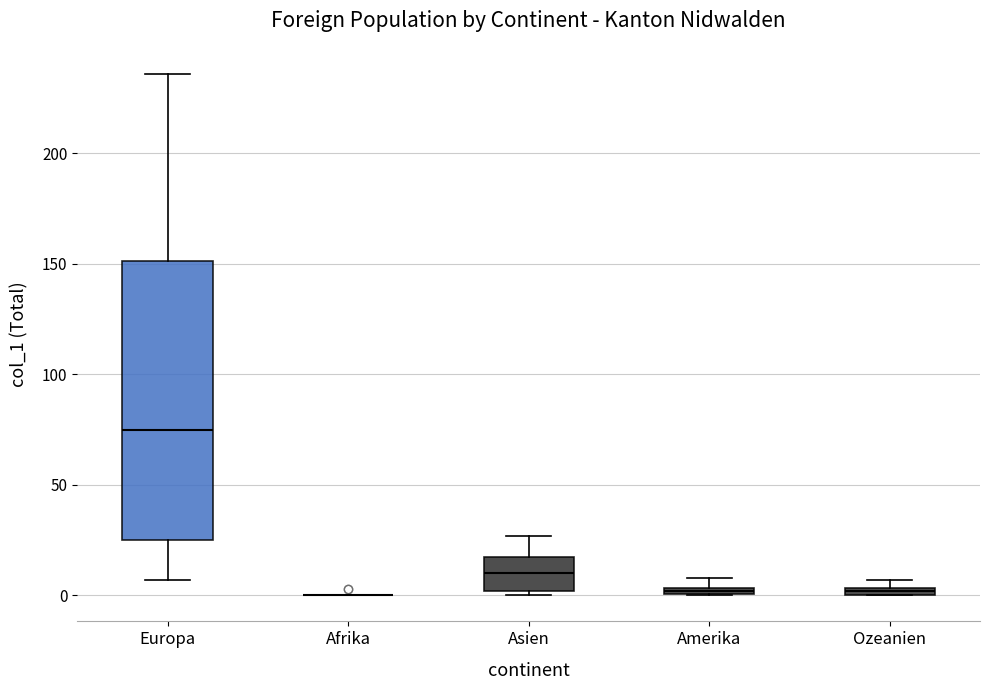

Where does the median line of the box for Asien sit on the y-axis? The values are not printed on the chart, so give them approximately, as read against the axis.

10